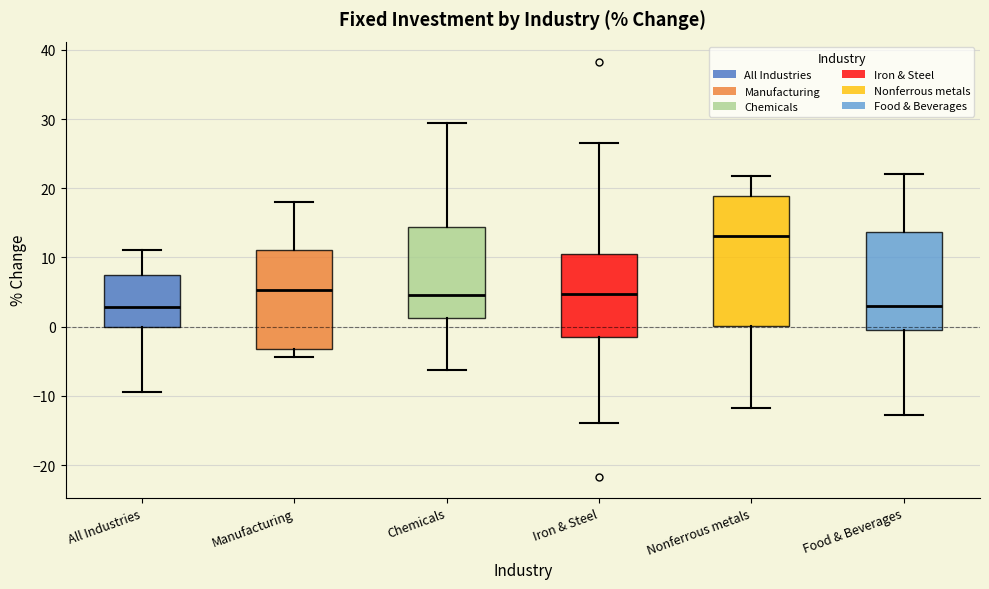

Reading left to right, transcribe this box plot: for each box, give where its median line is, the range the box spans, and where its two whiskers end, as read against the y-axis. The values are not printed on the chart, so give them approximately, as read against the axis.

All Industries: median 3, box 0 to 7, whiskers -9 to 11
Manufacturing: median 5, box -3 to 11, whiskers -4 to 18
Chemicals: median 5, box 1 to 14, whiskers -6 to 29
Iron & Steel: median 5, box -1 to 11, whiskers -14 to 27
Nonferrous metals: median 13, box 0 to 19, whiskers -12 to 22
Food & Beverages: median 3, box 0 to 14, whiskers -13 to 22